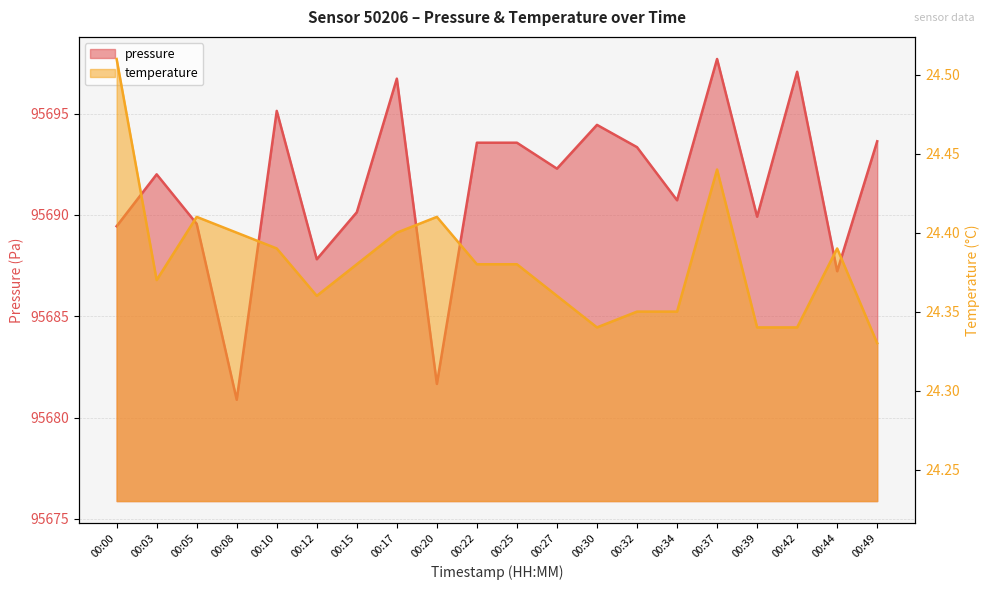

List the series in order of their peak value, highest first.

pressure, temperature